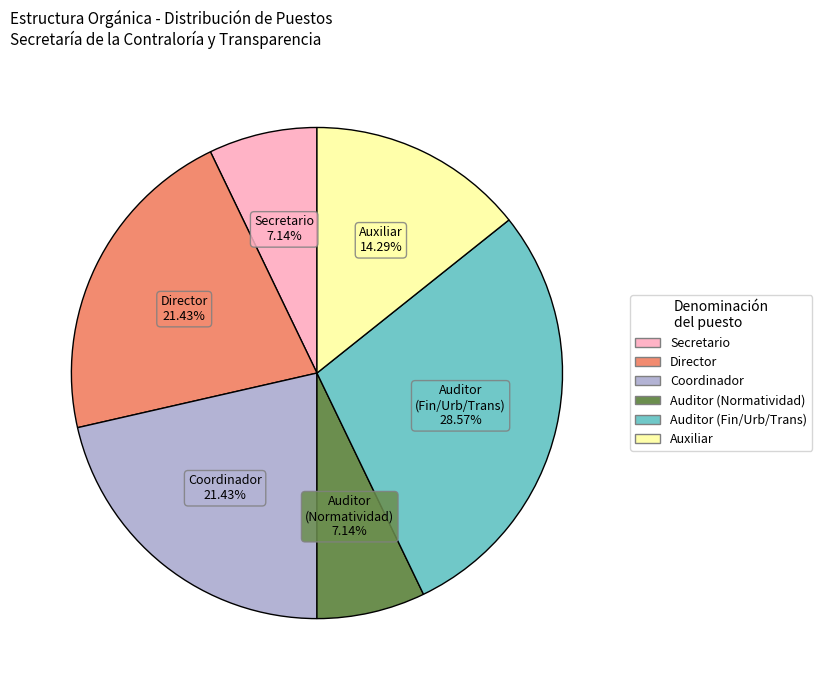

Count the number of slices in the pie.

6